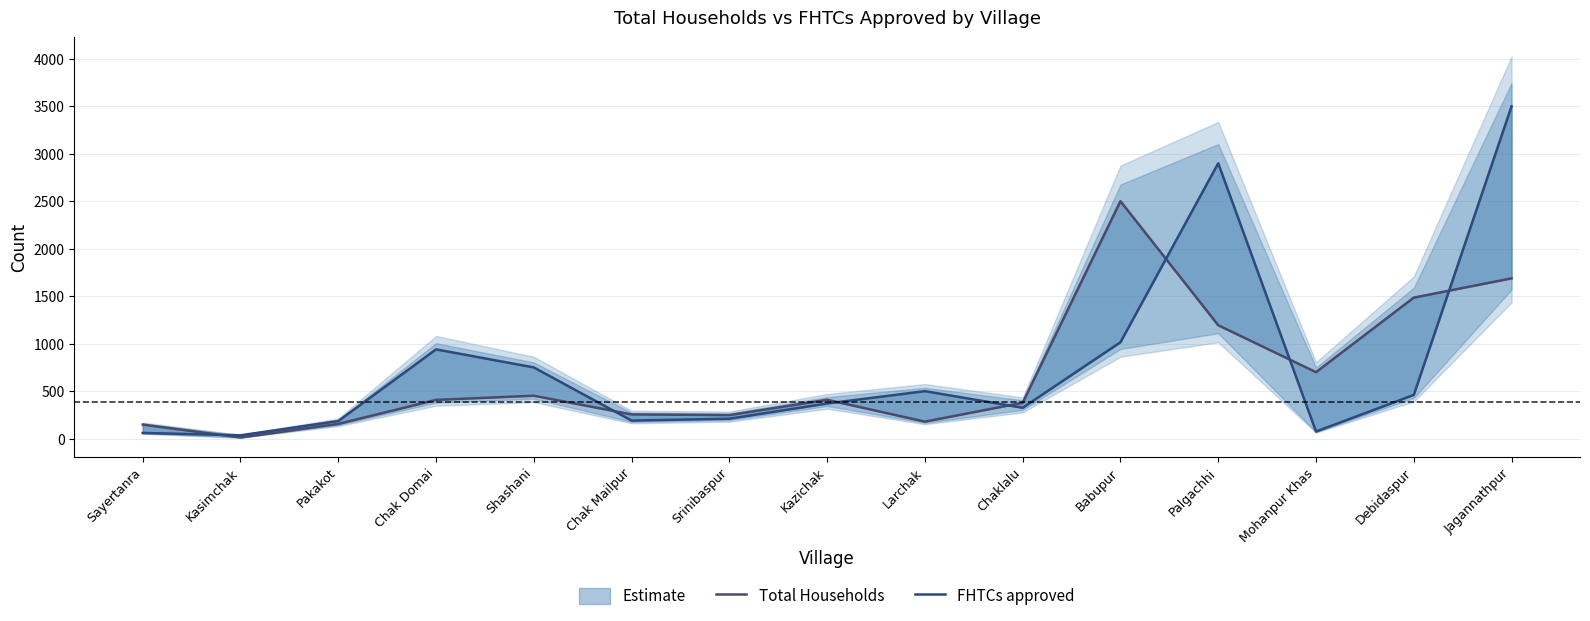

True or false: Total Households has more than 2 interior local peaks.

True